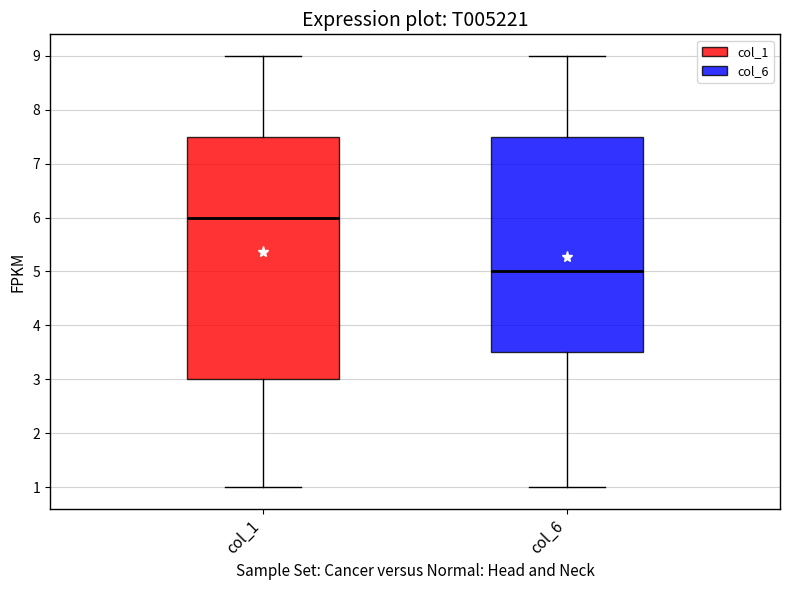

Reading left to right, read every box against the y-axis: the position of its median line, the range the box covers, and the ends of its whiskers. The values are not printed on the chart, so give them approximately, as read against the axis.

col_1: median 6.0, box 3.0 to 7.5, whiskers 1.0 to 9.0
col_6: median 5.0, box 3.5 to 7.5, whiskers 1.0 to 9.0